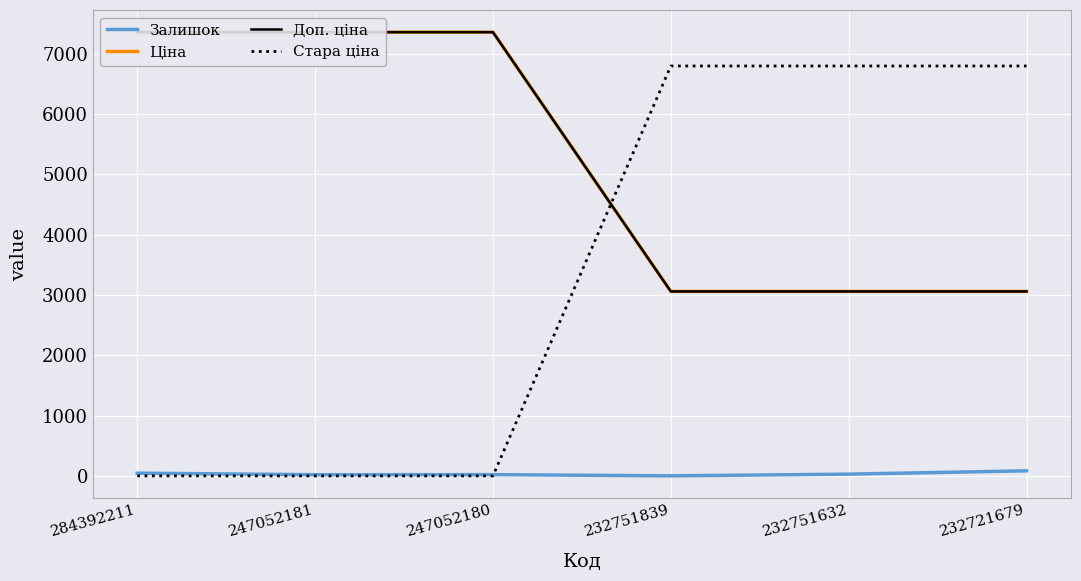

What is the spread (max minus min) of values at 247052181?

7360.2